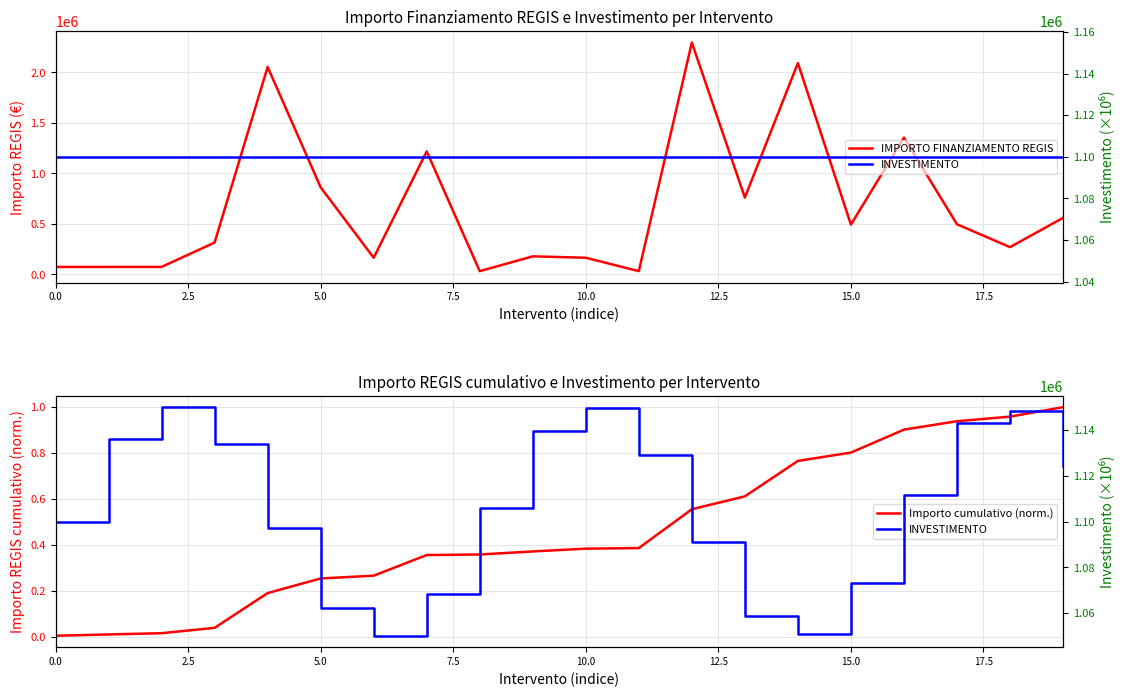

Is this an area chart (filled region under the line)?

No